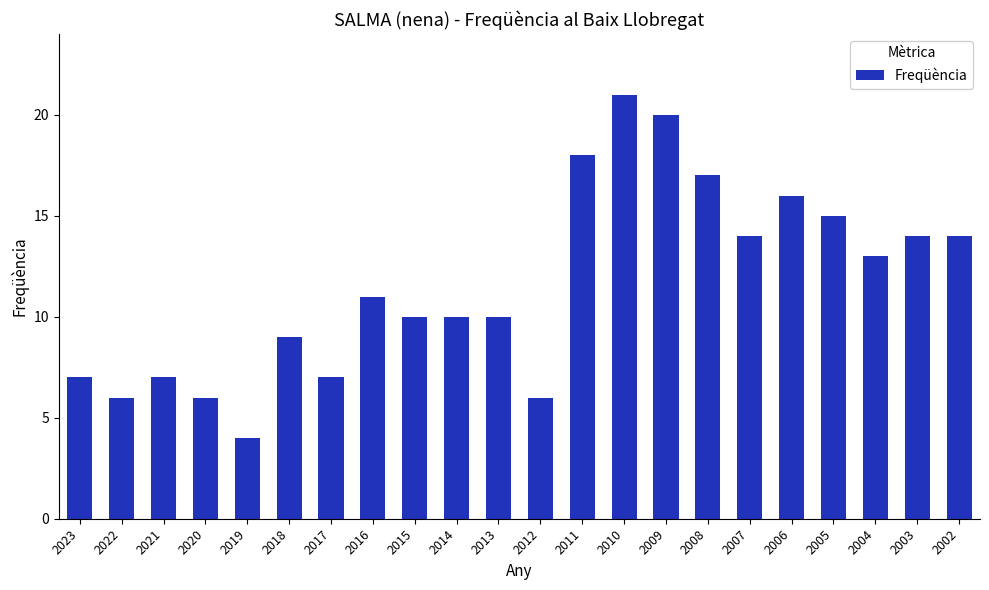

Between 2022 and 2009, which is larger?

2009